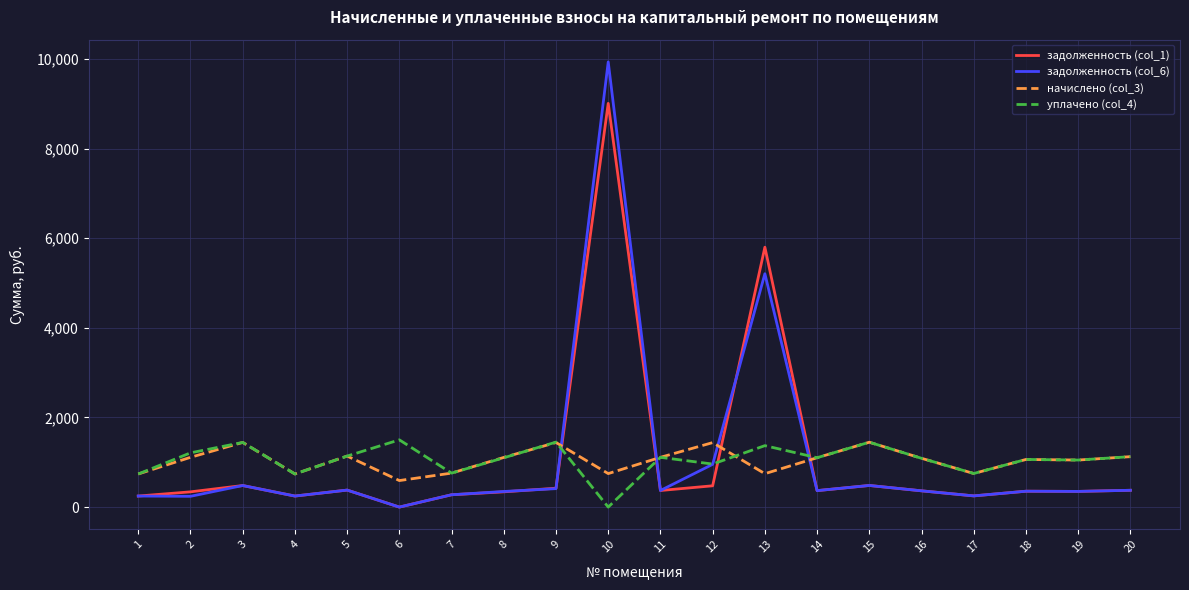

Where is the first local maximum for задолженность (col_6)?

3